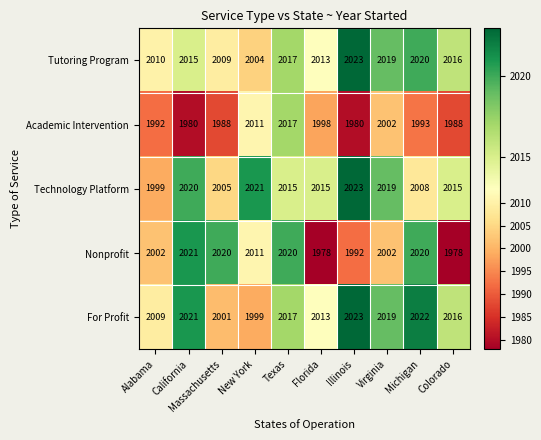

What is the spread (max minus min) of values at Virginia?

17